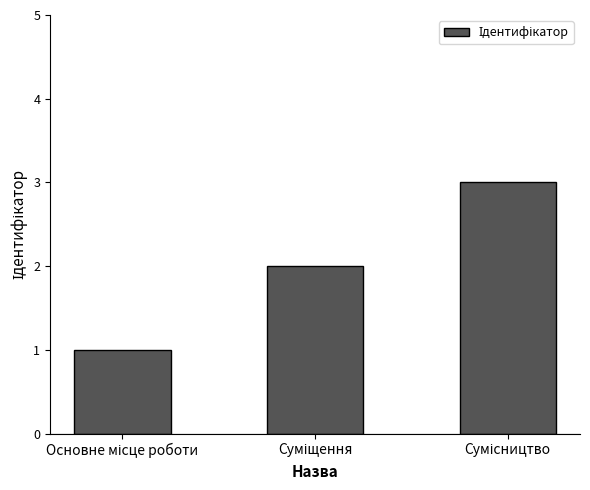

What is the greatest value displayed?

3